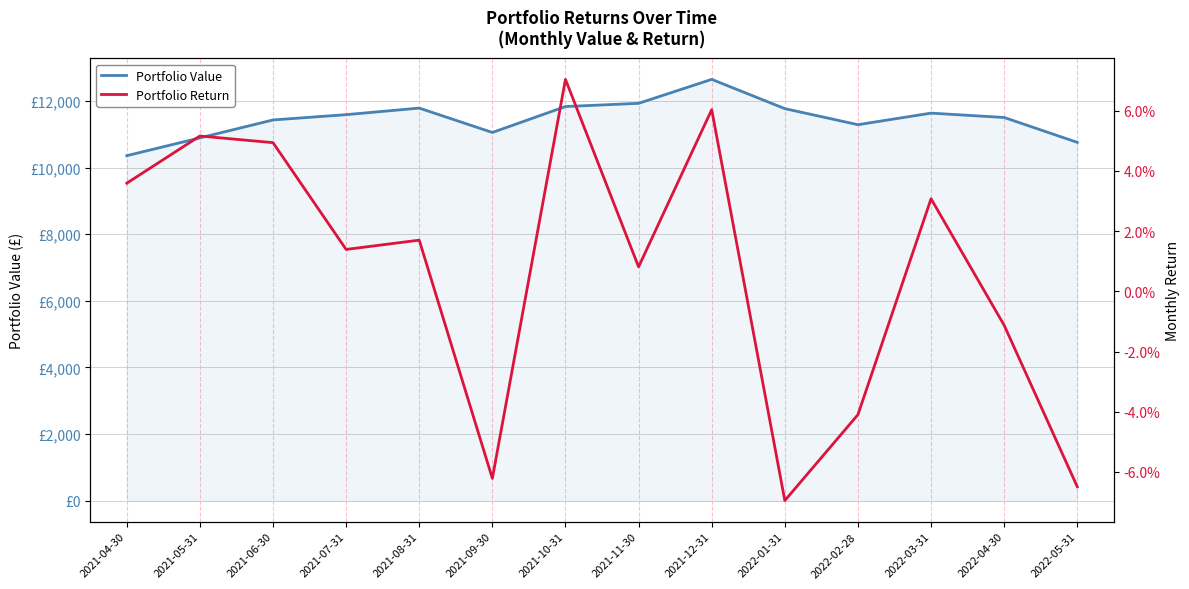

What is the highest value of the Portfolio Value series?

12651.4